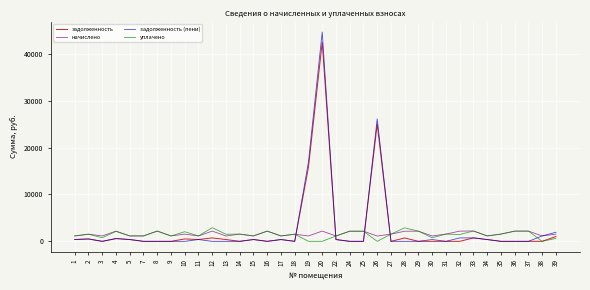

Rank the series by their maximum value, from highest to lowest.

задолженность (пени), задолженность, уплачено, начислено